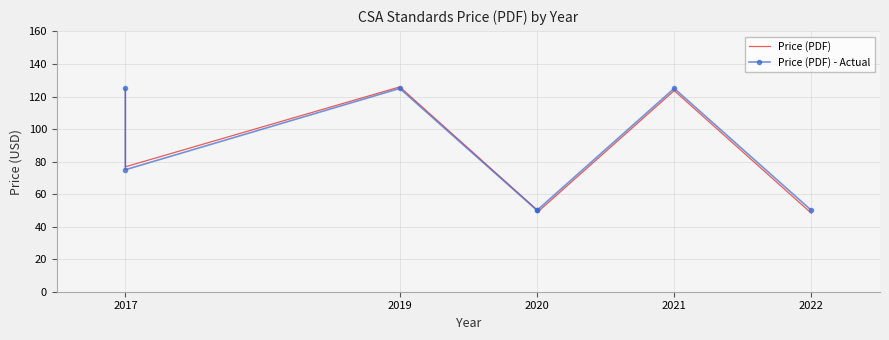

Reading left to right, list all the values displayed in this chart.

Price (PDF): 124.5	76.8	125.9	50.4	48.6	123.6	48.2
Price (PDF) - Actual: 125.0	75.0	125.0	50.0	50.0	125.0	50.0